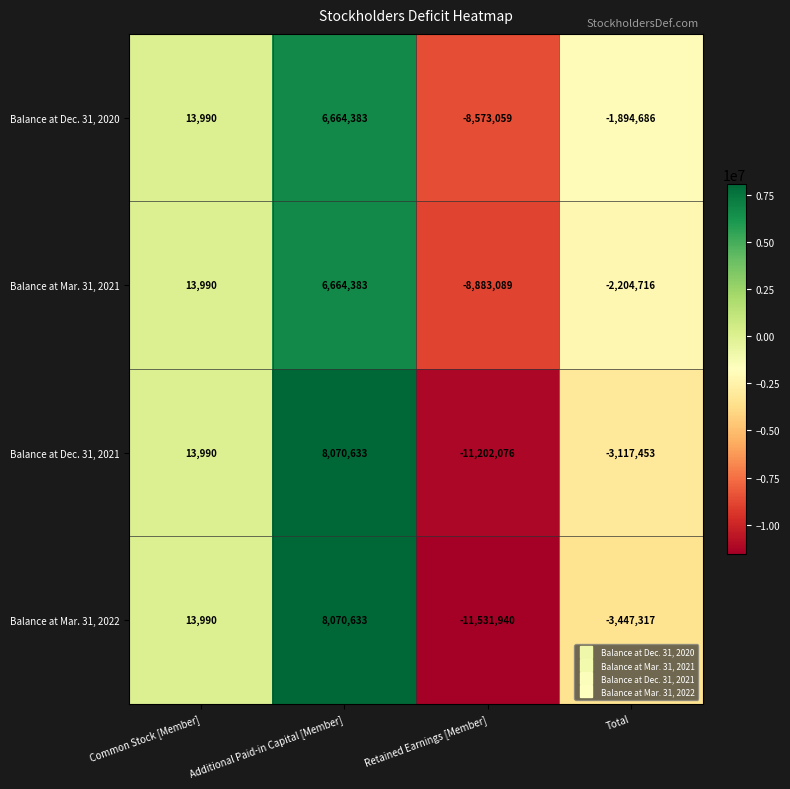

Rank the series at Total from highest to lowest value.

Balance at Dec. 31, 2020, Balance at Mar. 31, 2021, Balance at Dec. 31, 2021, Balance at Mar. 31, 2022